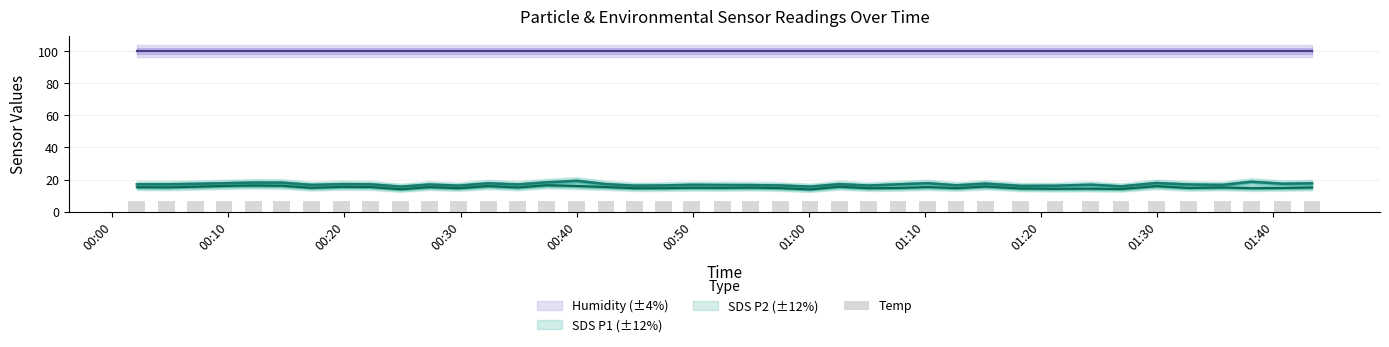

What is the change in value from 00:00 to 00:50?

-0.1